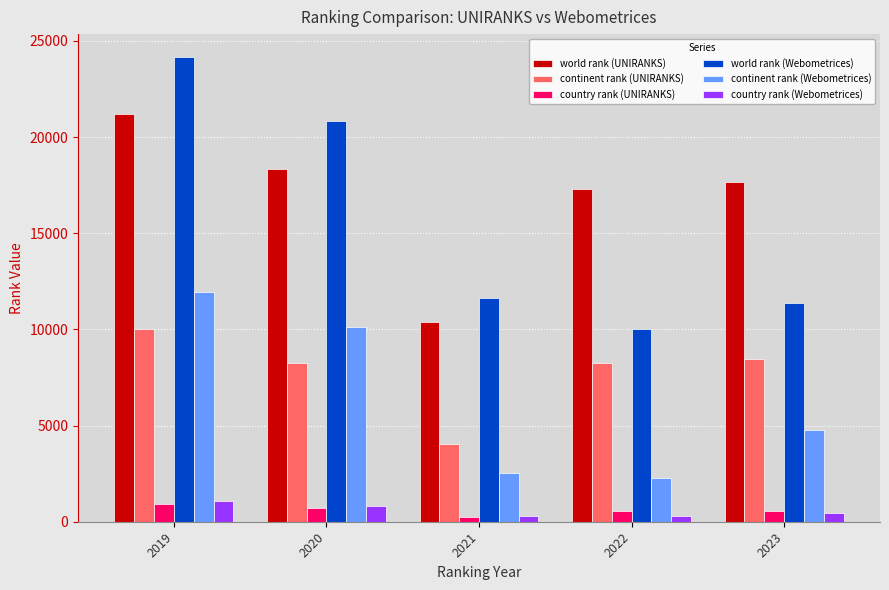

True or false: continent rank (UNIRANKS) has a value of 13263 at 2022.

False